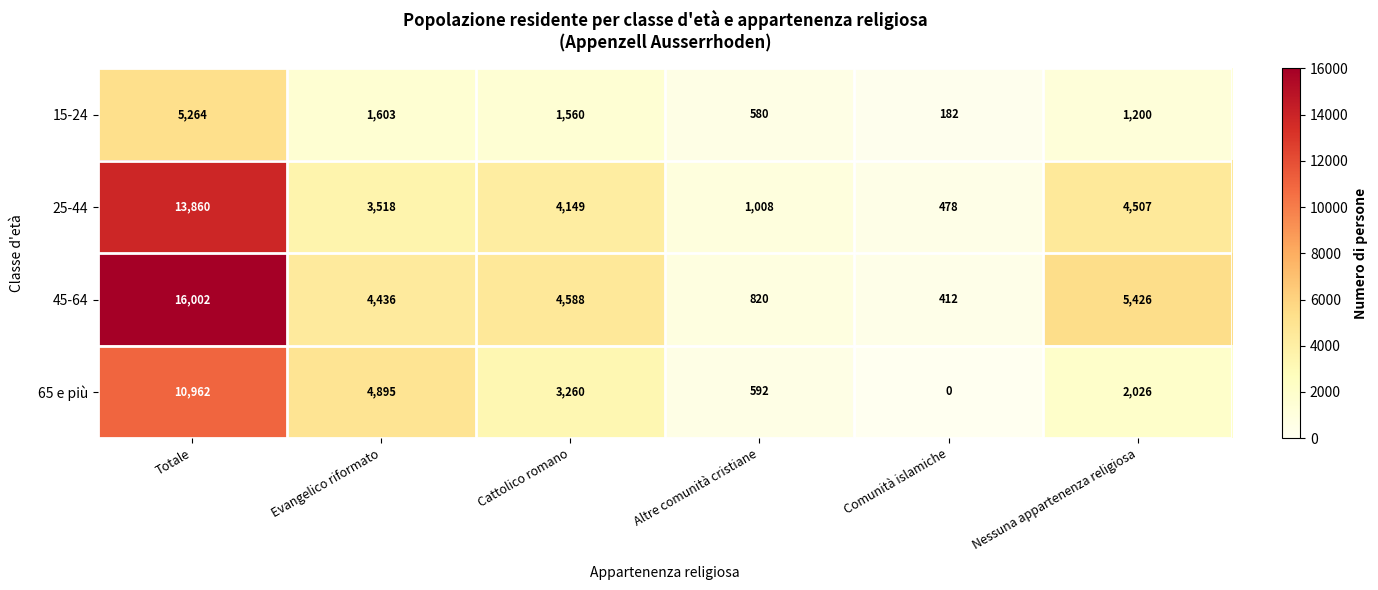

Reading right to left, transcribe all the data shown in this chart.

15-24: 1200	182	580	1560	1603	5264
25-44: 4507	478	1008	4149	3518	13860
45-64: 5426	412	820	4588	4436	16002
65 e più: 2026	0	592	3260	4895	10962